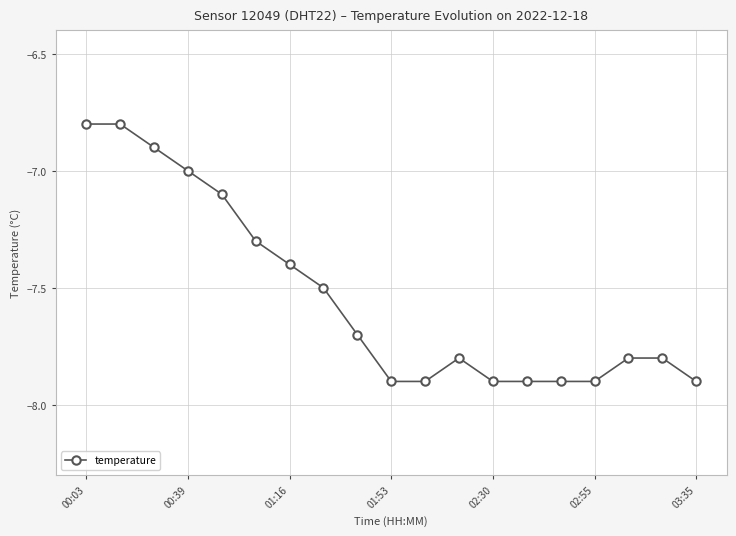

How many lines are shown in the chart?

1